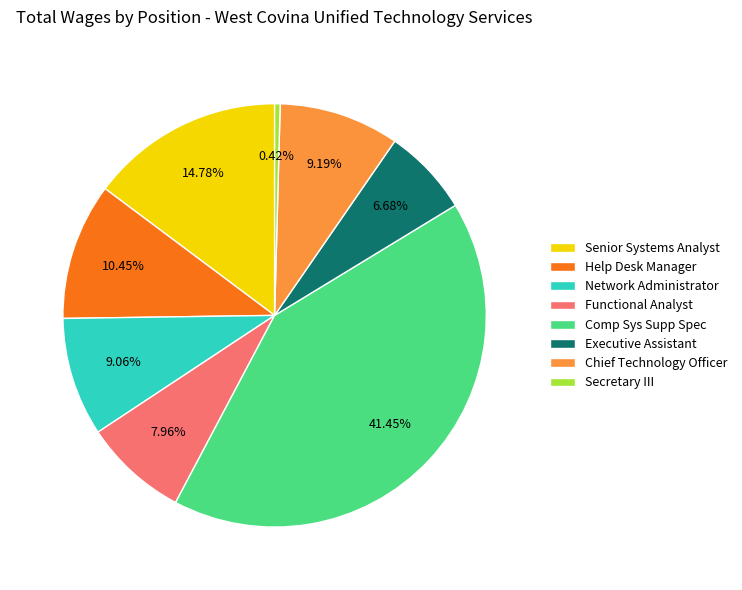

Is Functional Analyst the majority of the pie?

No